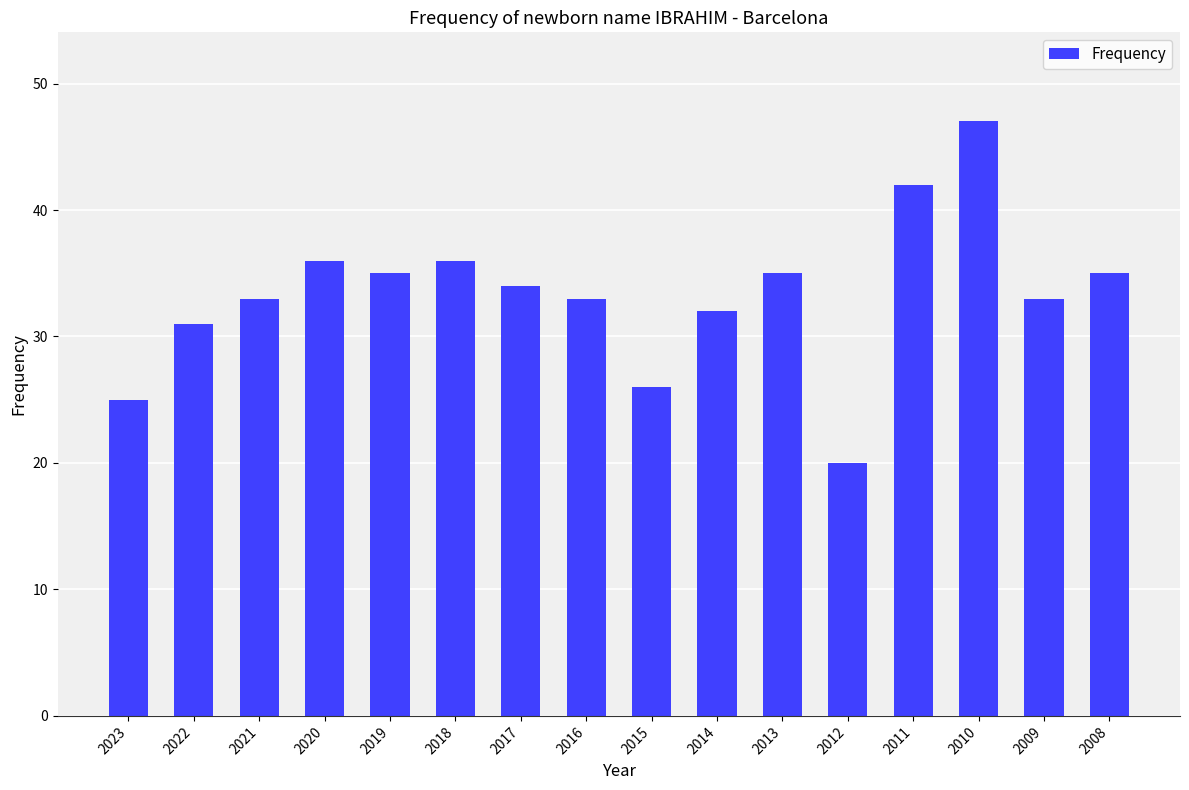

Is it true that the value at 2016 is 10?

False